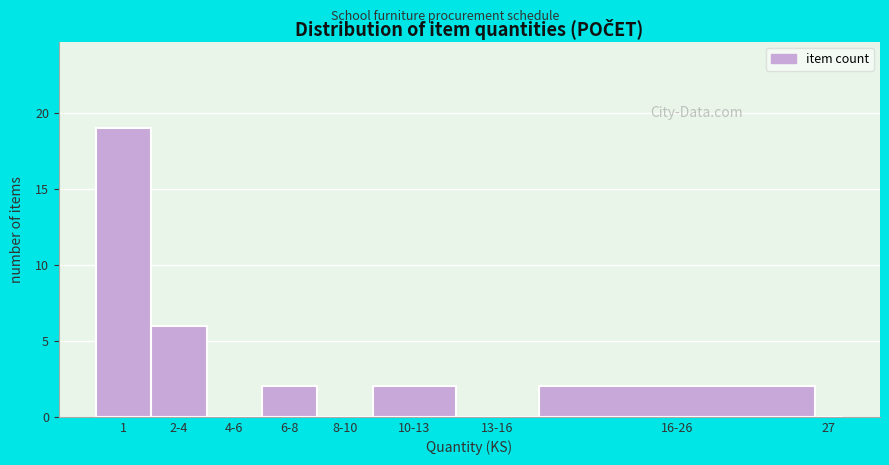

Reading left to right, extract all data points from this chart.

1=19	2-4=6	4-6=0	6-8=2	8-10=0	10-13=2	13-16=0	16-26=2	27=0